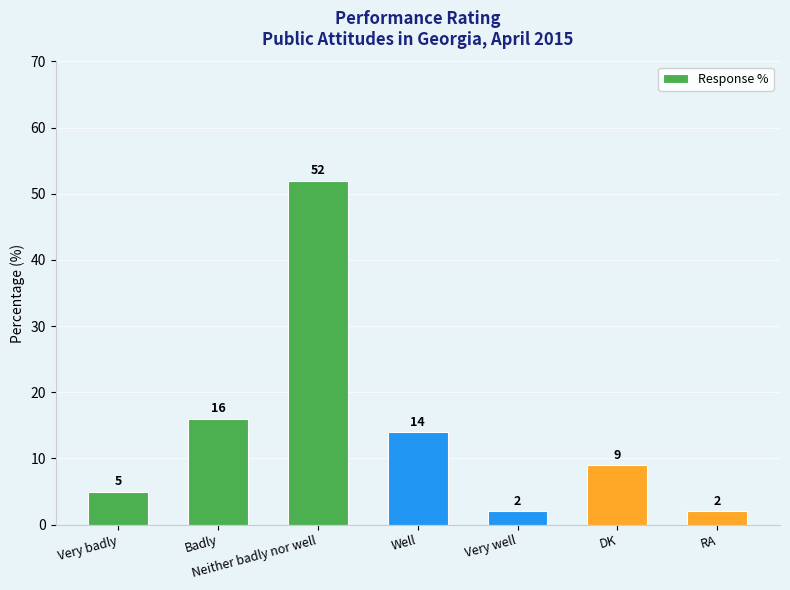

Reading right to left, transcribe all the data shown in this chart.

RA=2	DK=9	Very well=2	Well=14	Neither badly nor well=52	Badly=16	Very badly=5